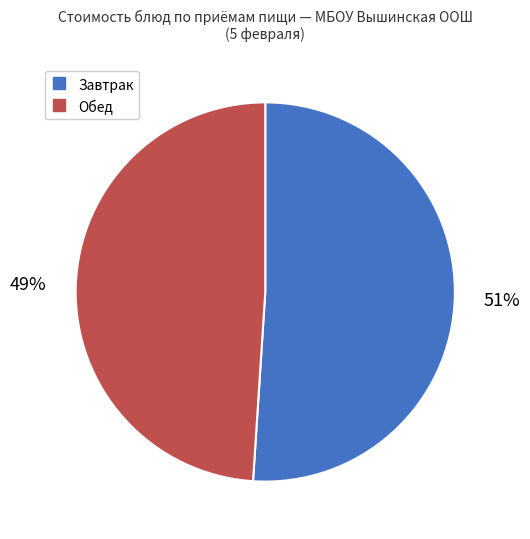

To the nearest percent, what is the difference between the largest and smallest slice percentages?

2%